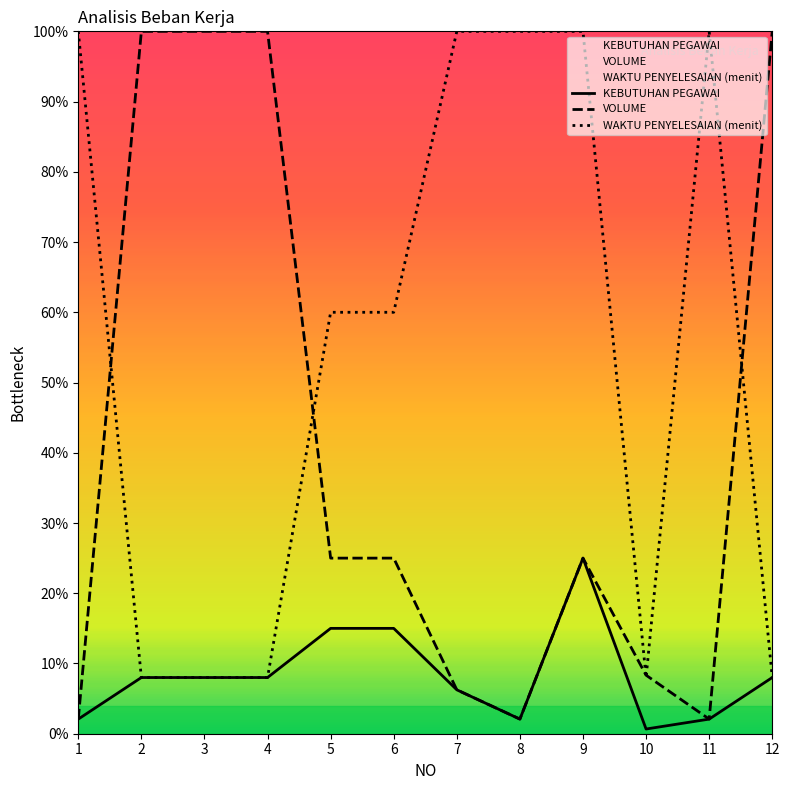

What is the sum of the VOLUME values at 8 and 12?

102.1